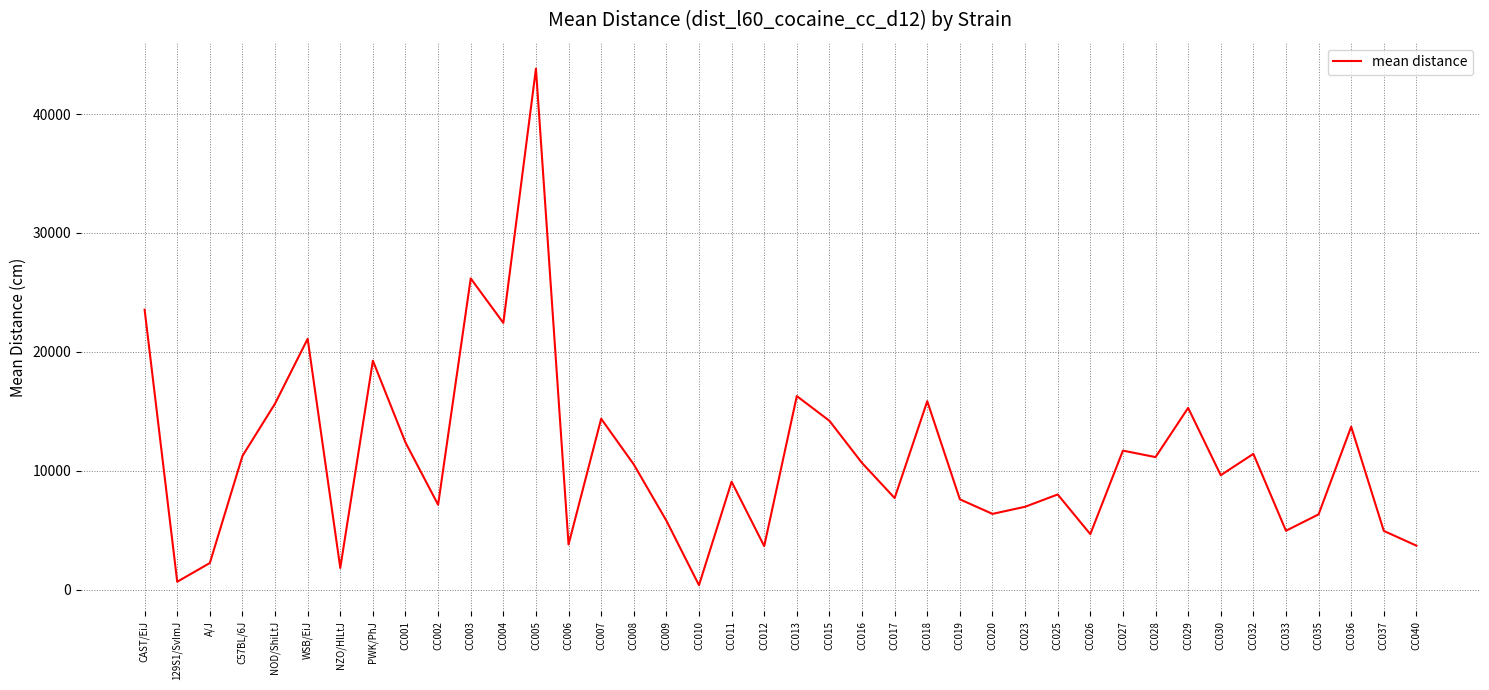

What is the greatest value displayed?

43820.0